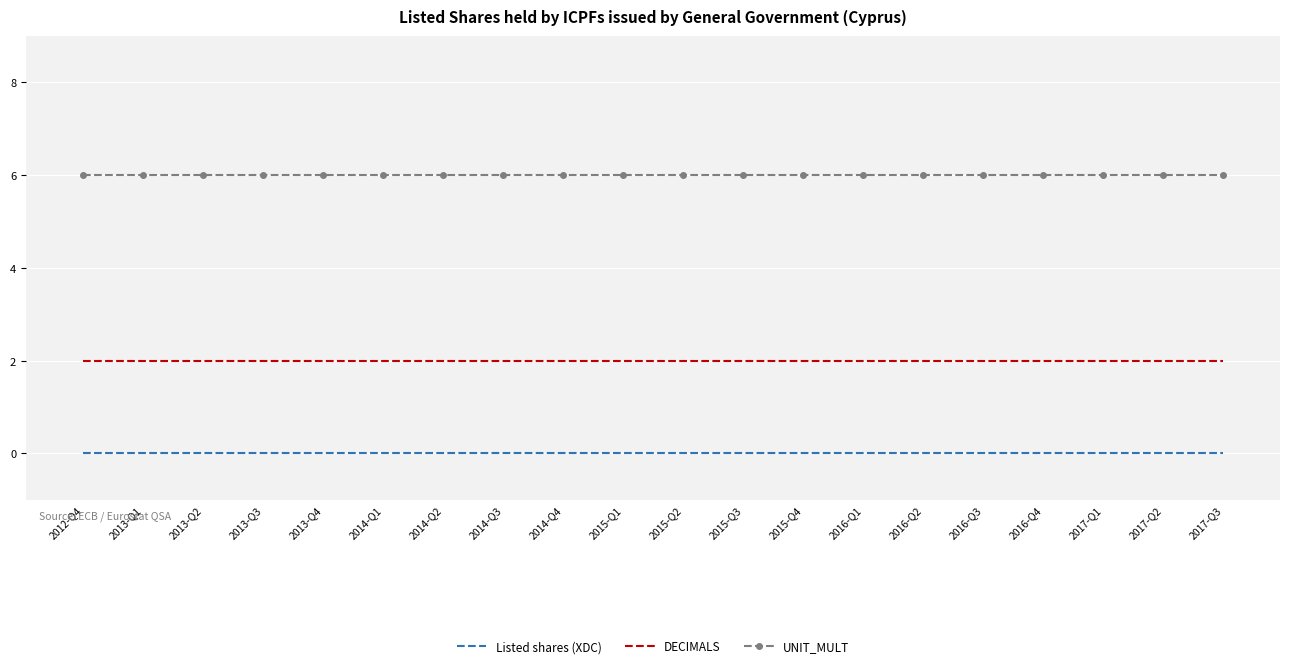

How many distinct data groups are displayed?

3